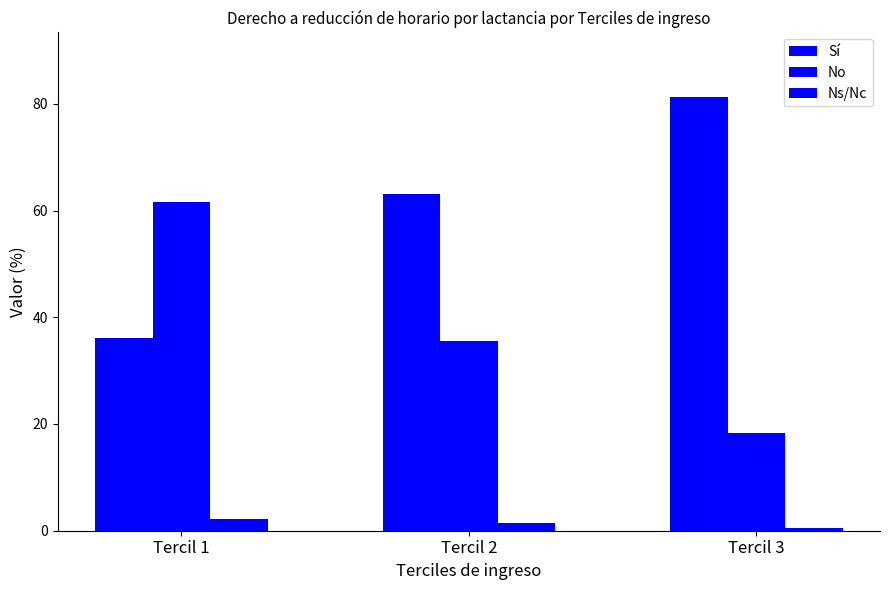

How many bars are there in total?

9